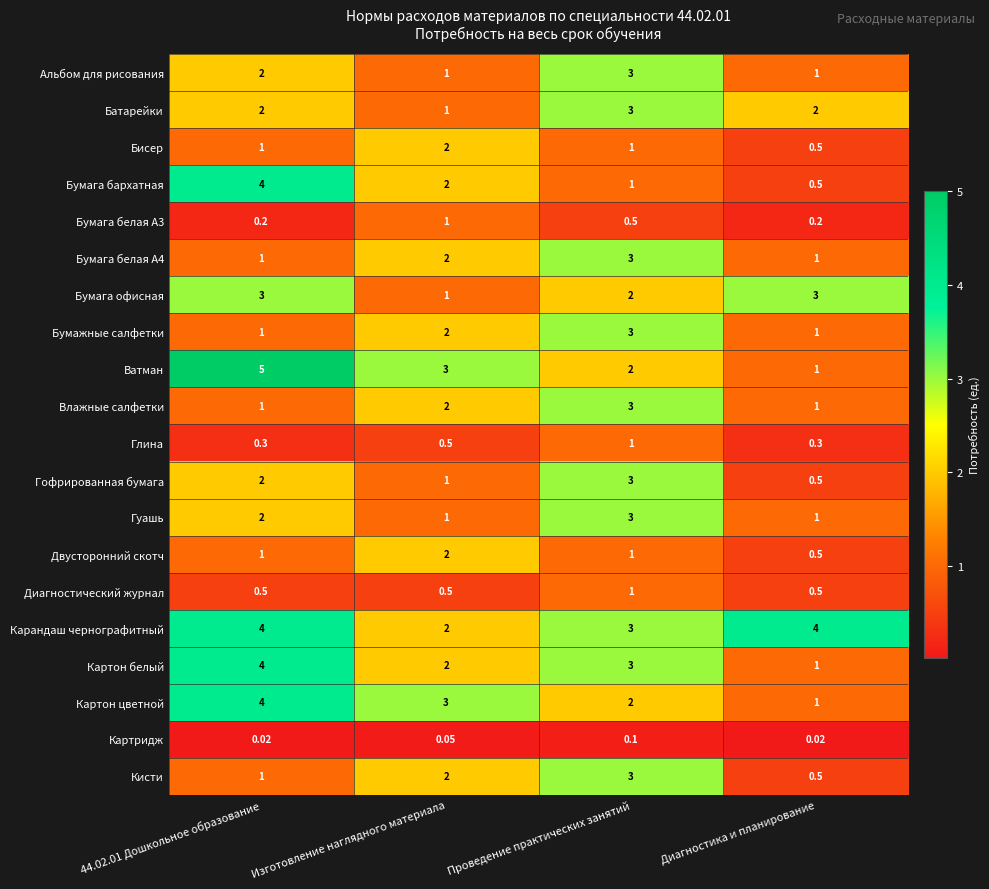

Where is Картон белый nearest to the value 2?

Изготовление наглядного материала